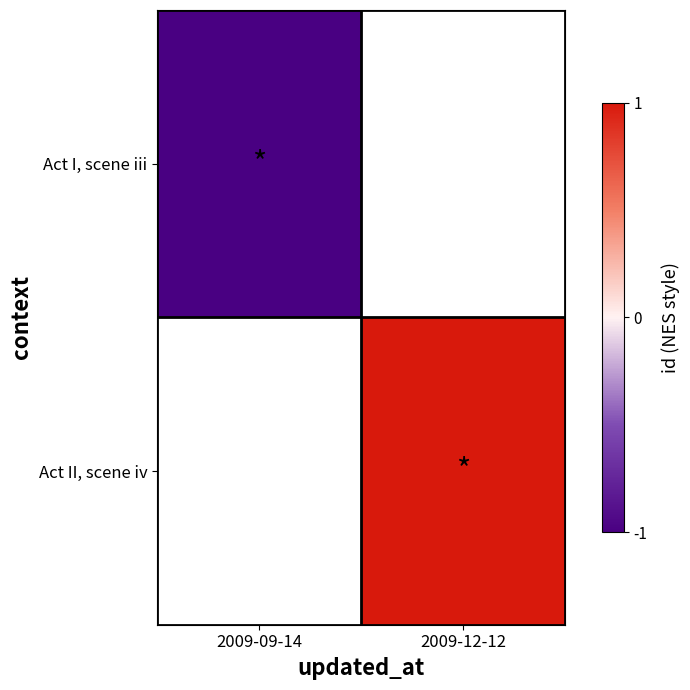

How many positive values does the Act II, scene iv series have?

1